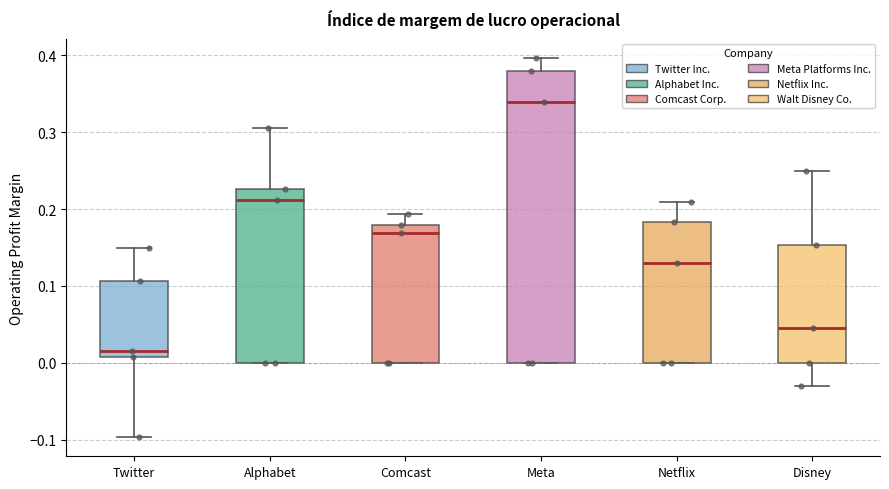

Reading left to right, read every box against the y-axis: the position of its median line, the range the box covers, and the ends of its whiskers. The values are not printed on the chart, so give them approximately, as read against the axis.

Twitter: median 0.02, box 0.01 to 0.11, whiskers -0.10 to 0.15
Alphabet: median 0.21, box 0.00 to 0.23, whiskers 0.00 to 0.31
Comcast: median 0.17, box 0.00 to 0.18, whiskers 0.00 to 0.19
Meta: median 0.34, box 0.00 to 0.38, whiskers 0.00 to 0.40
Netflix: median 0.13, box 0.00 to 0.18, whiskers 0.00 to 0.21
Disney: median 0.04, box 0.00 to 0.15, whiskers -0.03 to 0.25